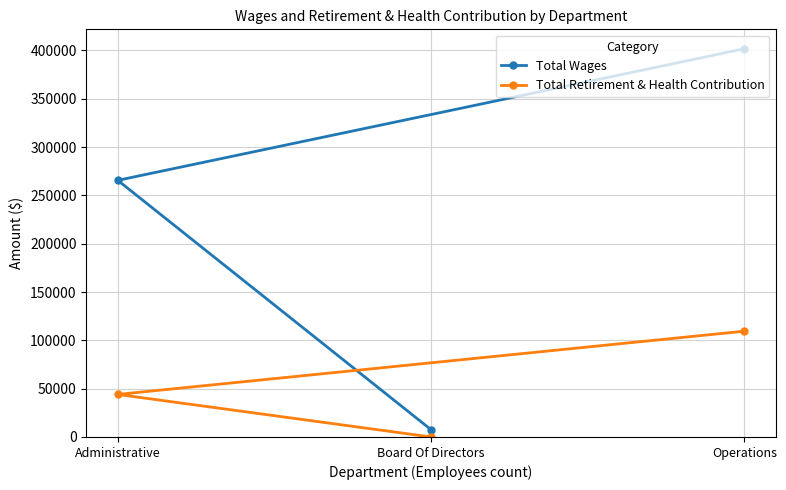

How many data points does each series have?

3